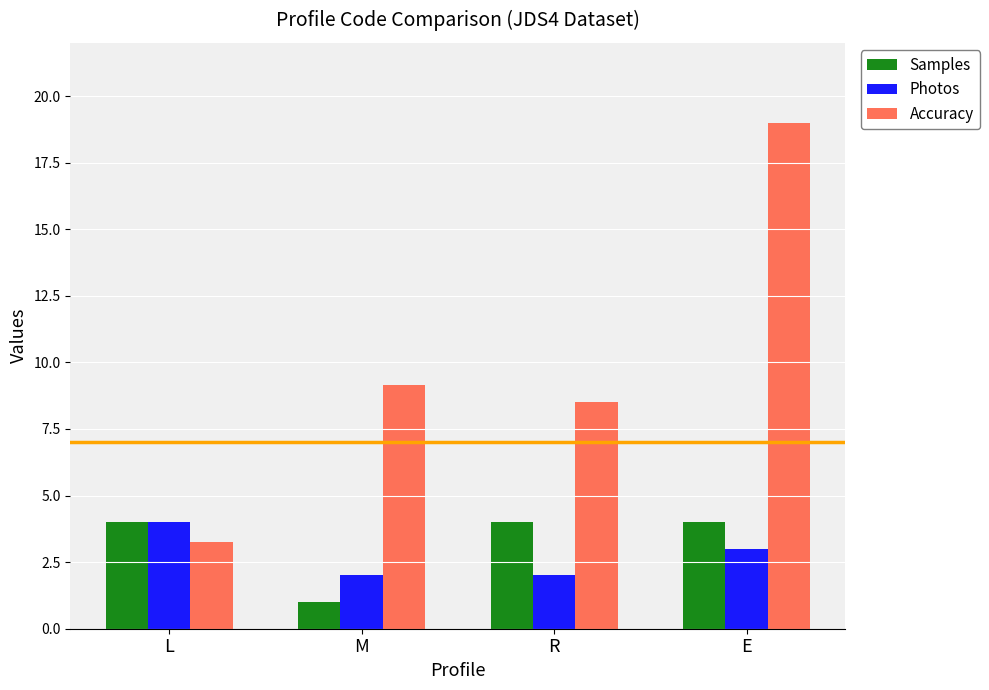

What is the label of the 4th bar from the right?

L